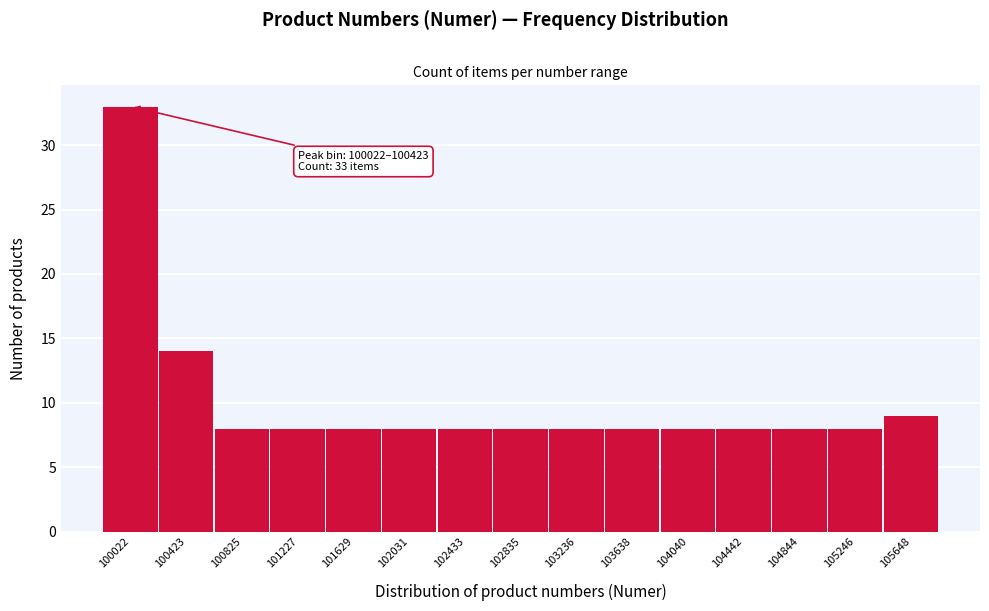

Reading right to left, transcribe all the data shown in this chart.

105648=9	105246=8	104844=8	104442=8	104040=8	103638=8	103236=8	102835=8	102433=8	102031=8	101629=8	101227=8	100825=8	100423=14	100022=33